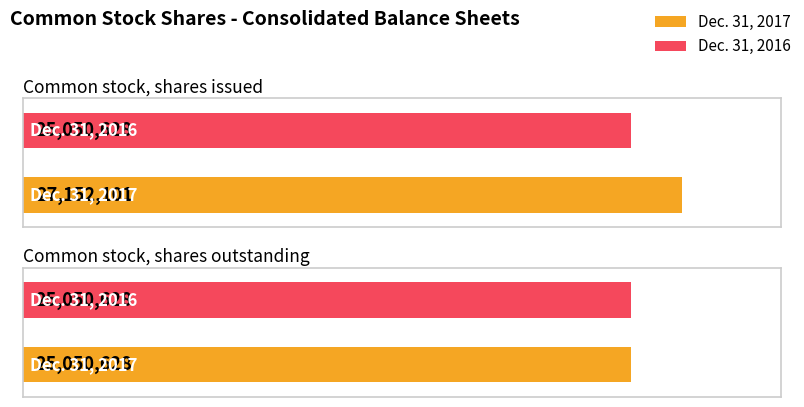

The Dec. 31, 2016 series shows 14415360 at Common stock, shares outstanding. True or false?

False